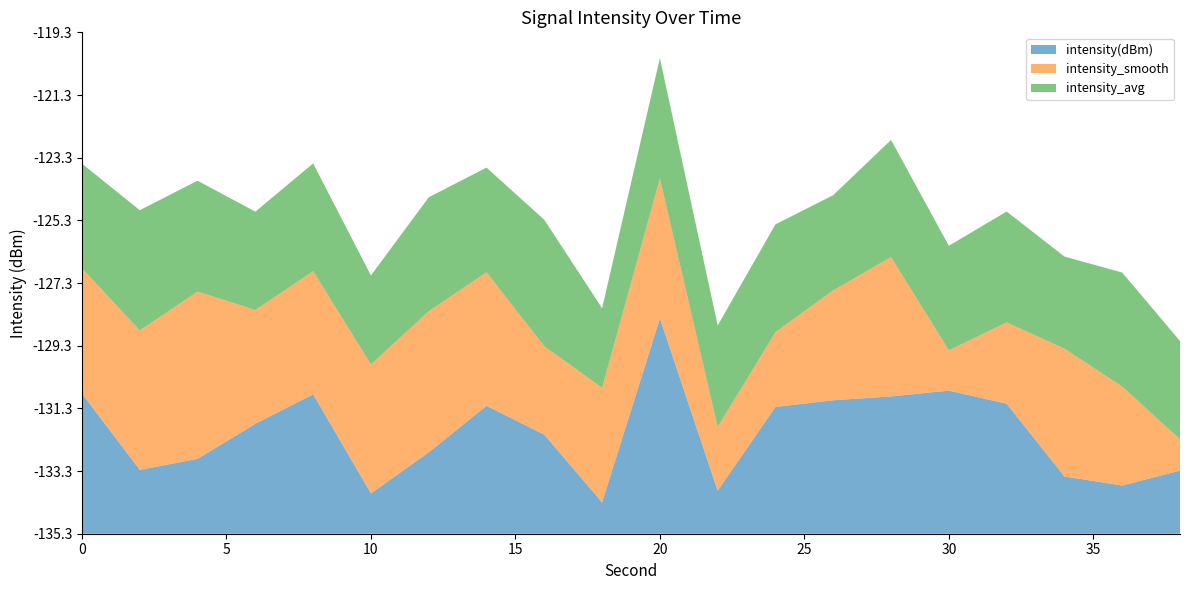

What are all the series names shown in the legend?

intensity(dBm), intensity_smooth, intensity_avg